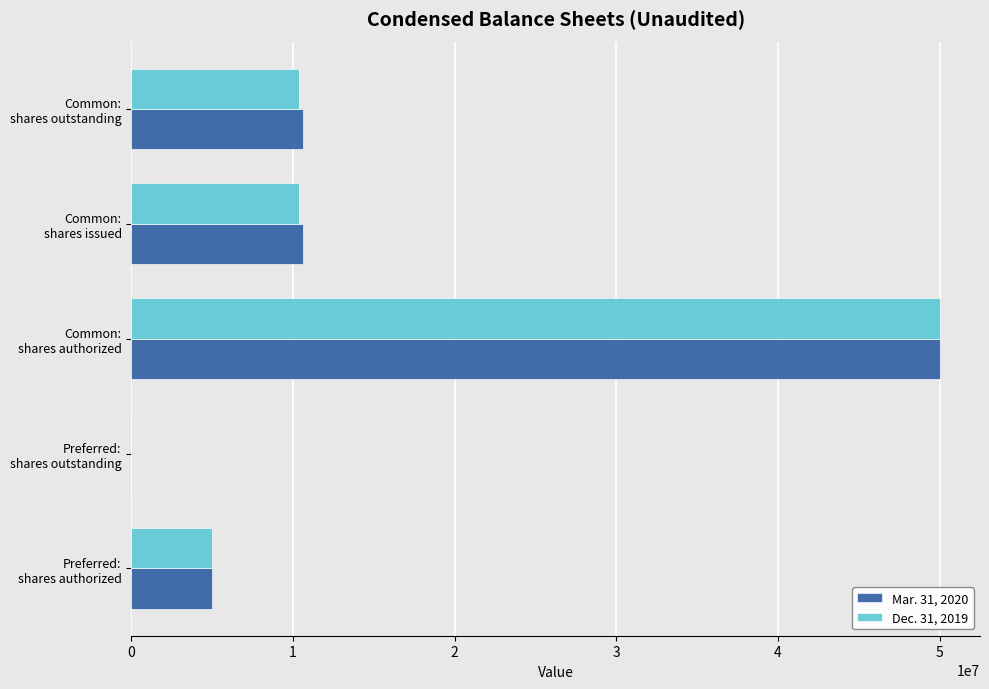

What are all the series names shown in the legend?

Mar. 31, 2020, Dec. 31, 2019